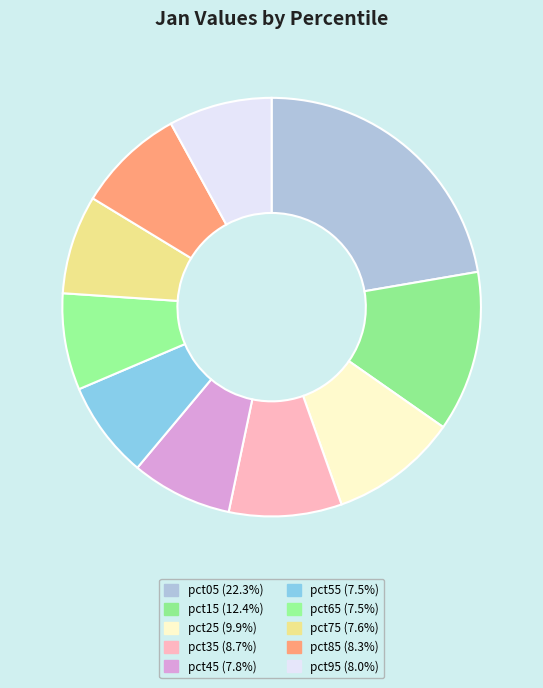

How many segments does this pie chart have?

10